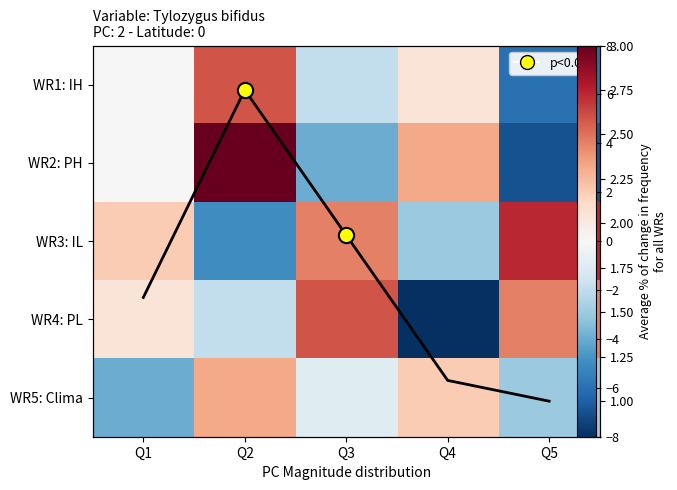

What is the total value across all series at Q3?

2